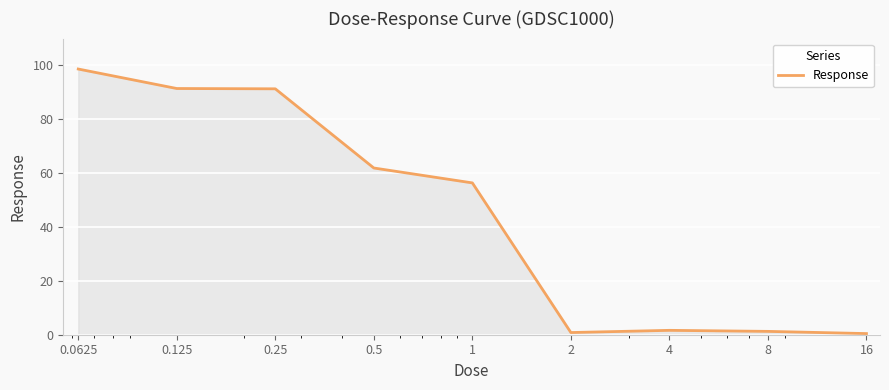

What is the average value?

44.9